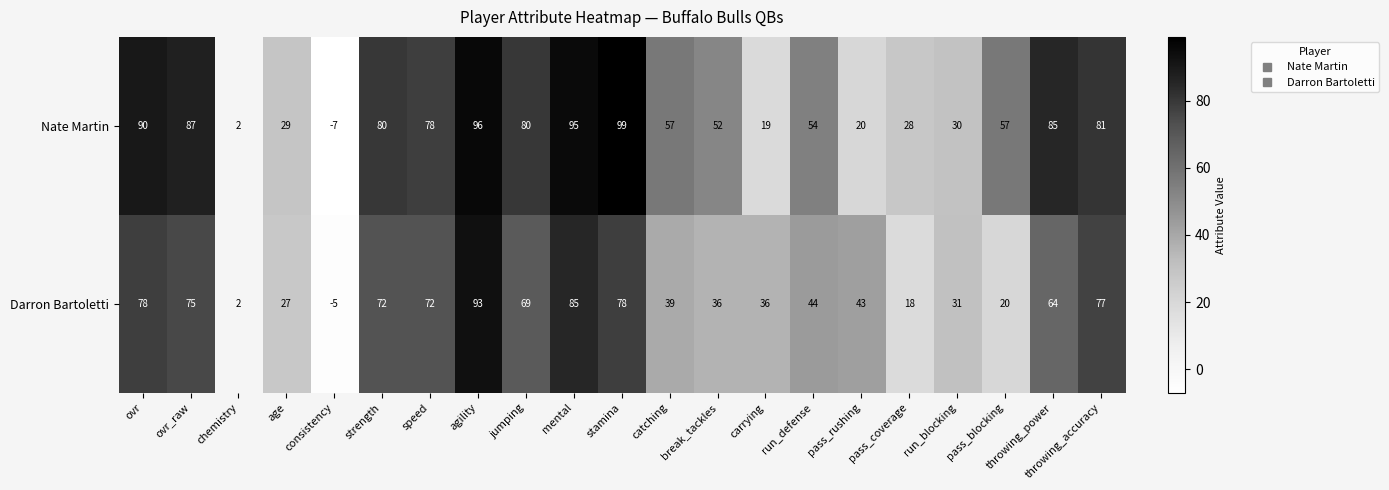

How many series are shown in this chart?

2